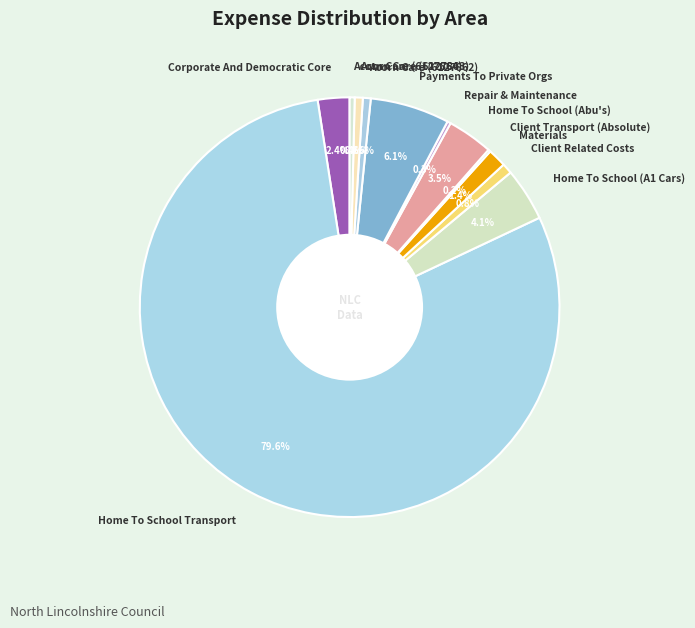

To the nearest percent, what is the average slice percentage?

8%